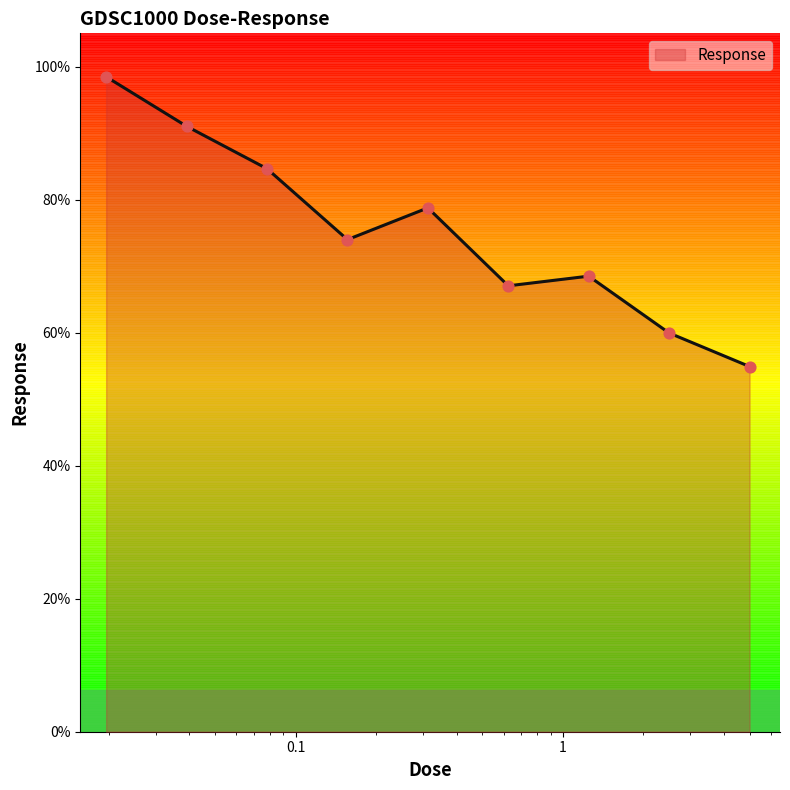

What is the minimum value shown in the chart?

54.9